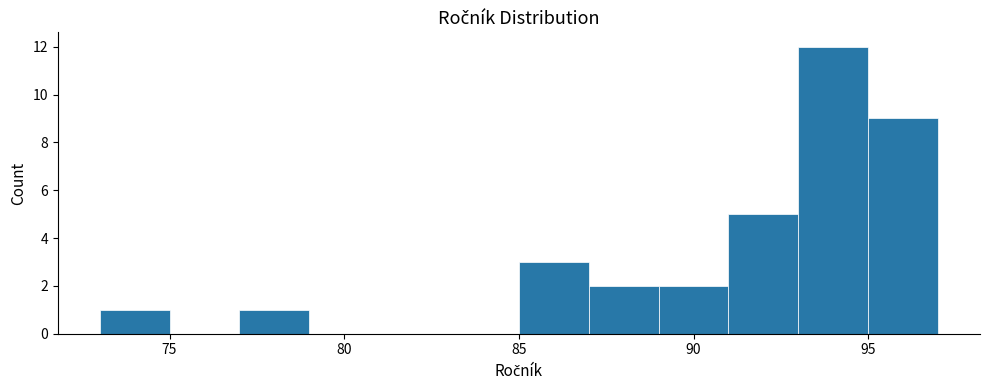

Which range on the x-axis has the tallest bar?

93 to 95